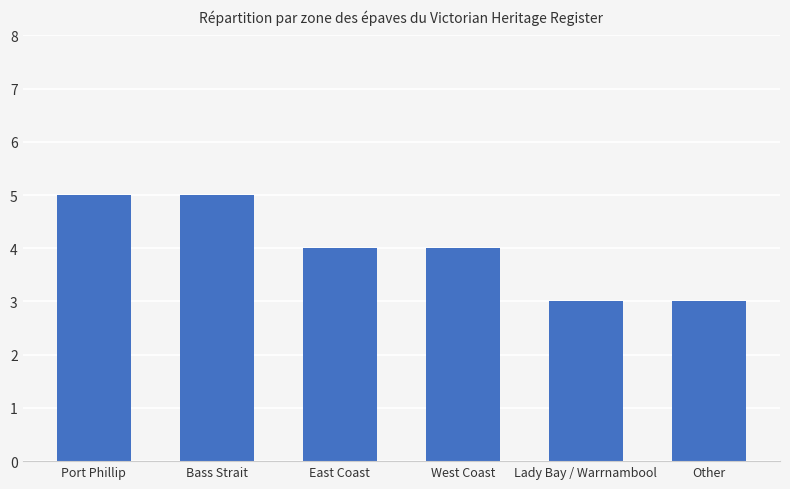

Is it true that the value at Other is 3?

True